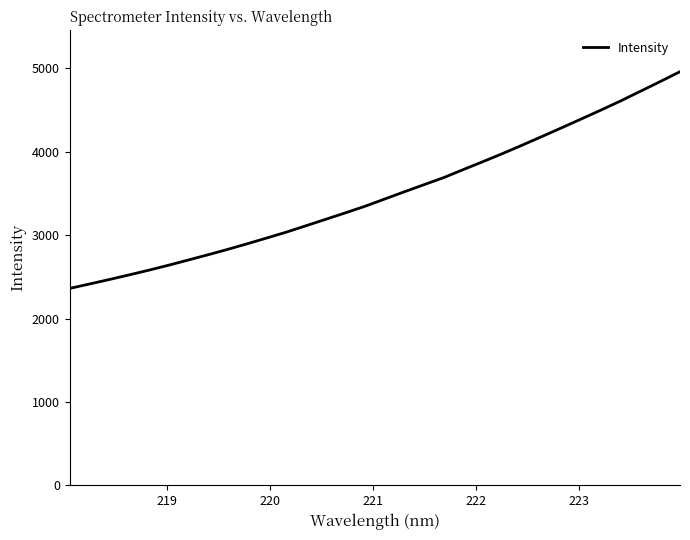

What is the greatest value displayed?

4959.9